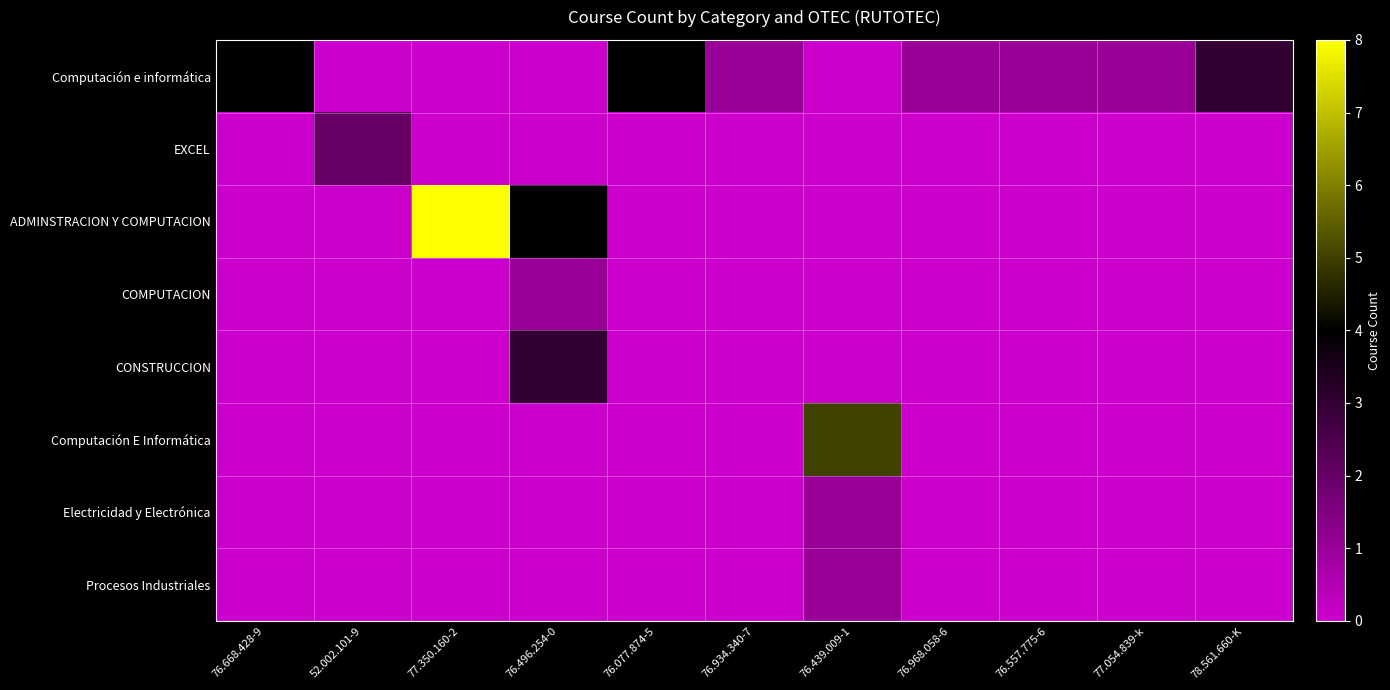

What is the total value across all series at 76.557.775-6?

1